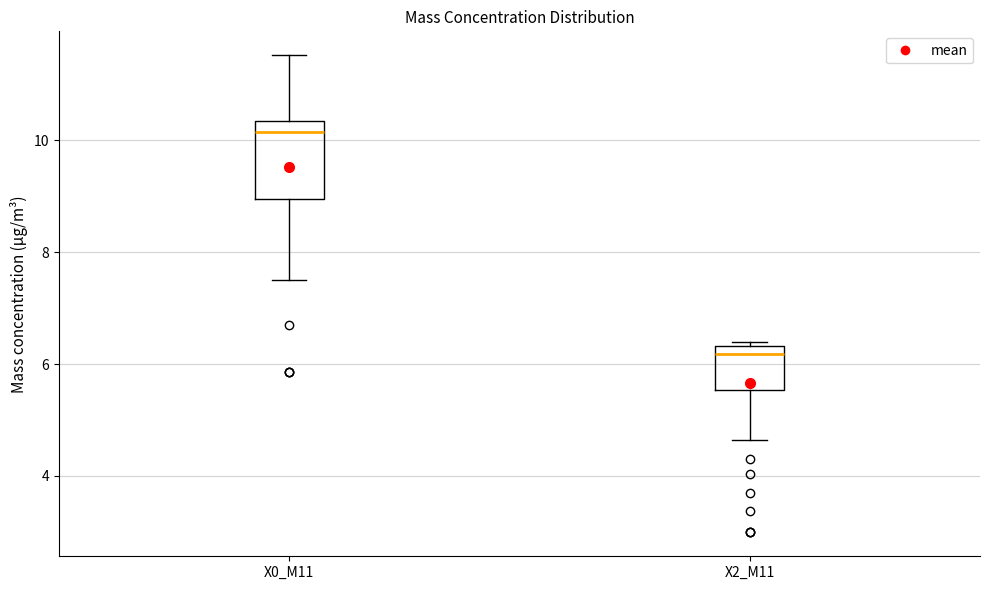

Which box is the tallest, from its lower edge to its upper edge?

X0_M11